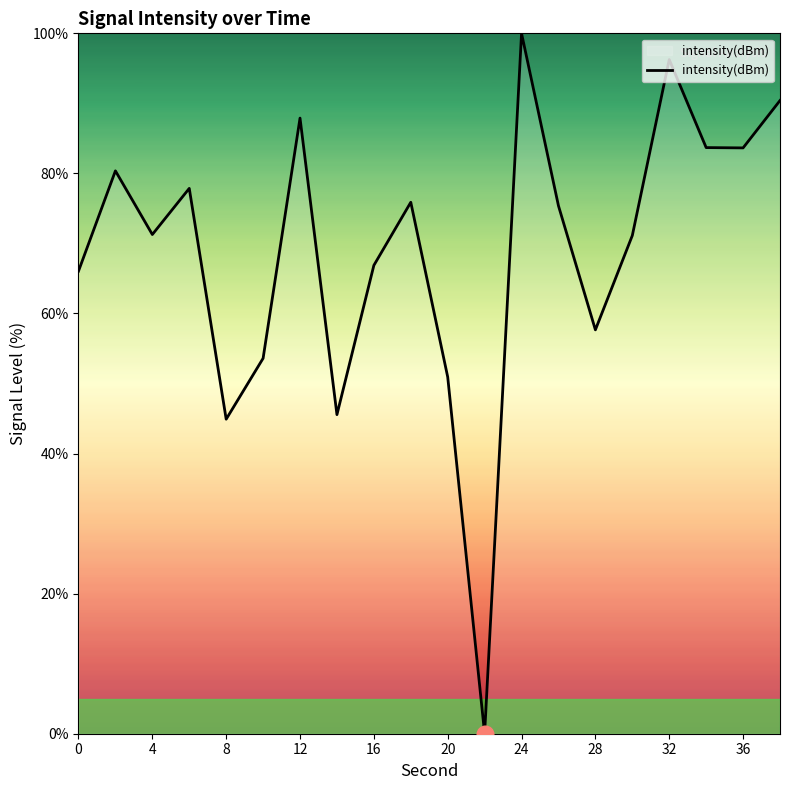

What is the maximum value shown in the chart?

100.0